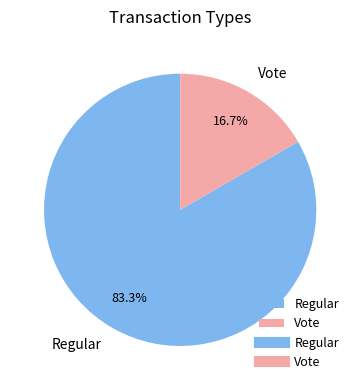

What percentage is the Vote slice, to the nearest percent?

17%